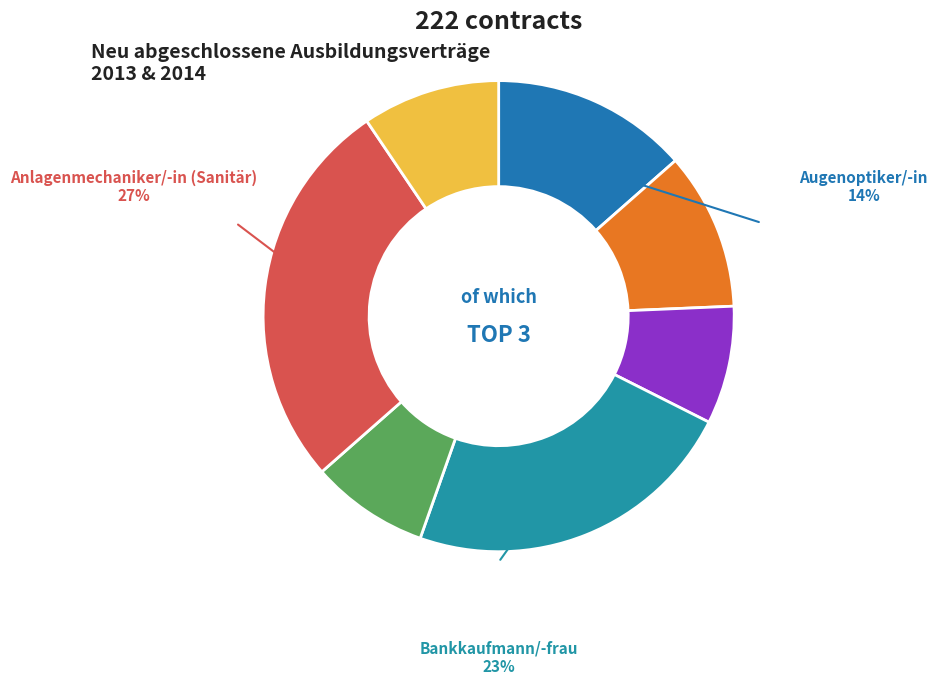

Which category has the smallest portion of the pie?

Bäcker/-in